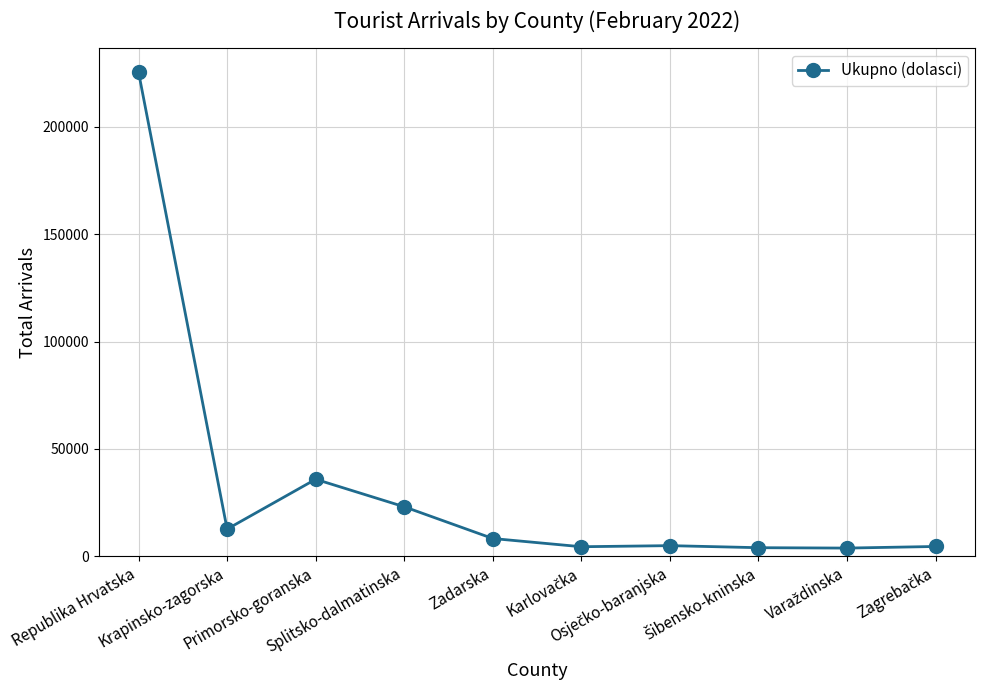

Where is the first local minimum?

Krapinsko-zagorska